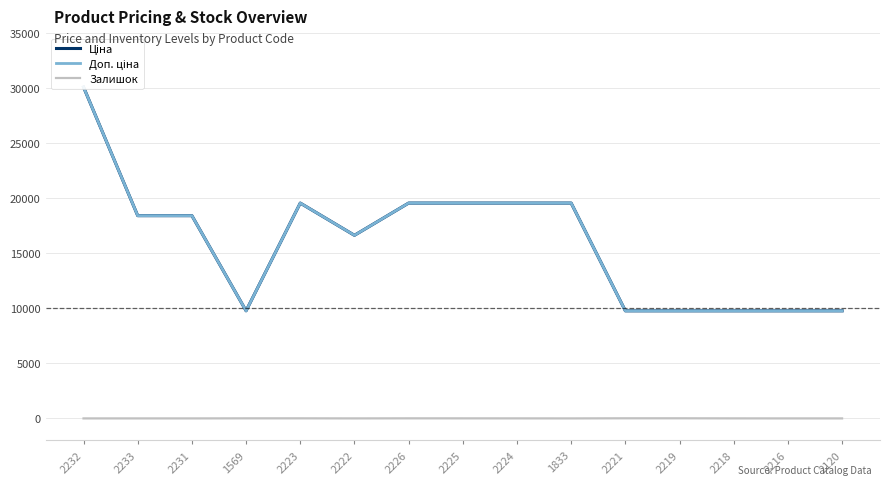

Which series has the largest total across all categories?

Ціна